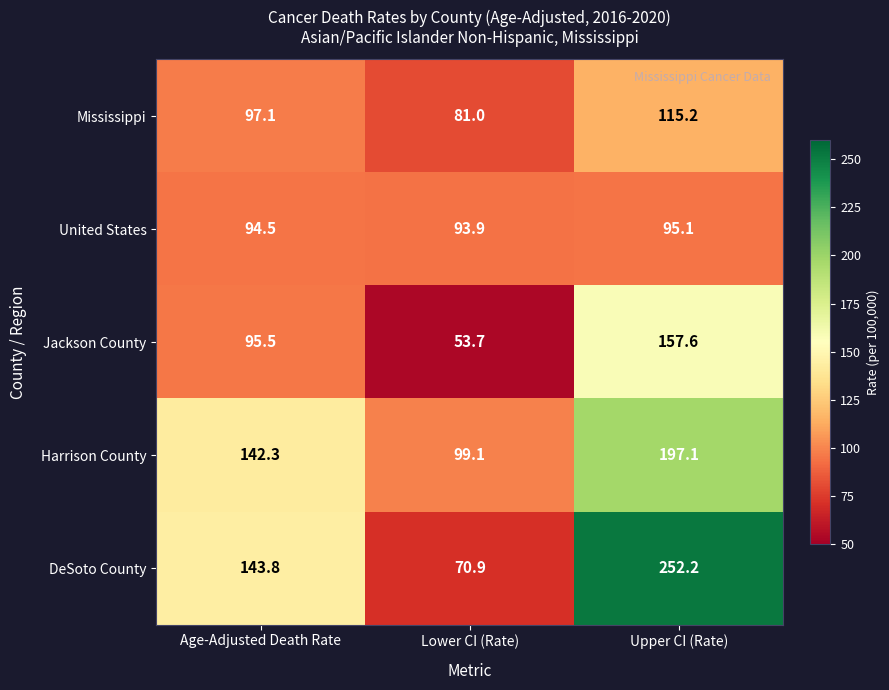

List the labels in order of Jackson County value, largest first.

Upper CI (Rate), Age-Adjusted Death Rate, Lower CI (Rate)